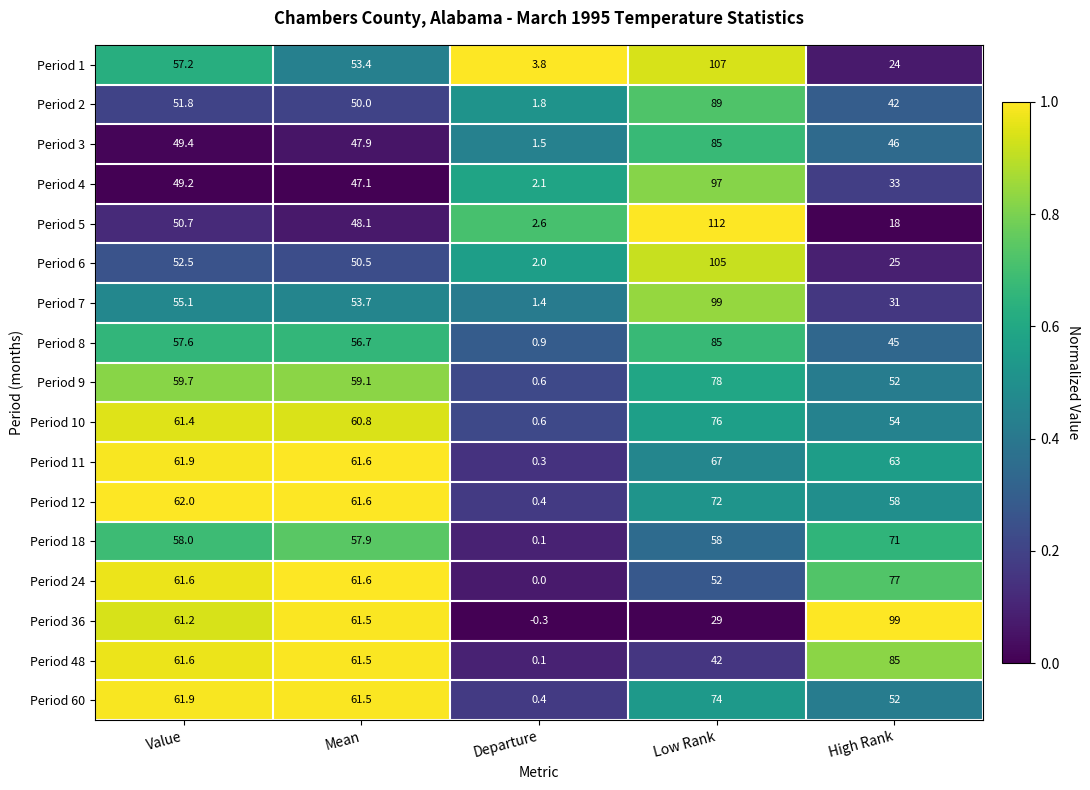

Which series has the largest range (max minus min)?

Period 5